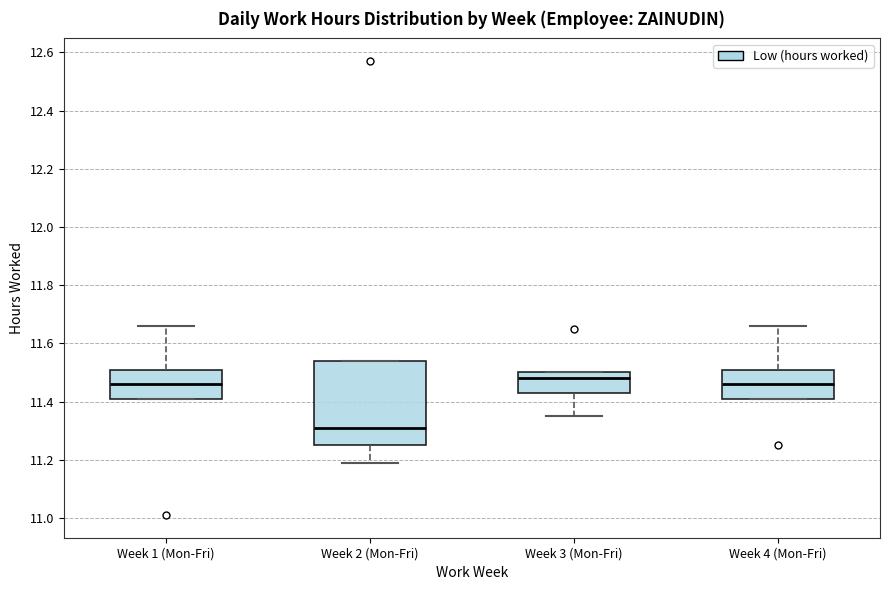

Comparing the boxes themselves (not the whiskers), which one is the tallest?

Week 2 (Mon-Fri)